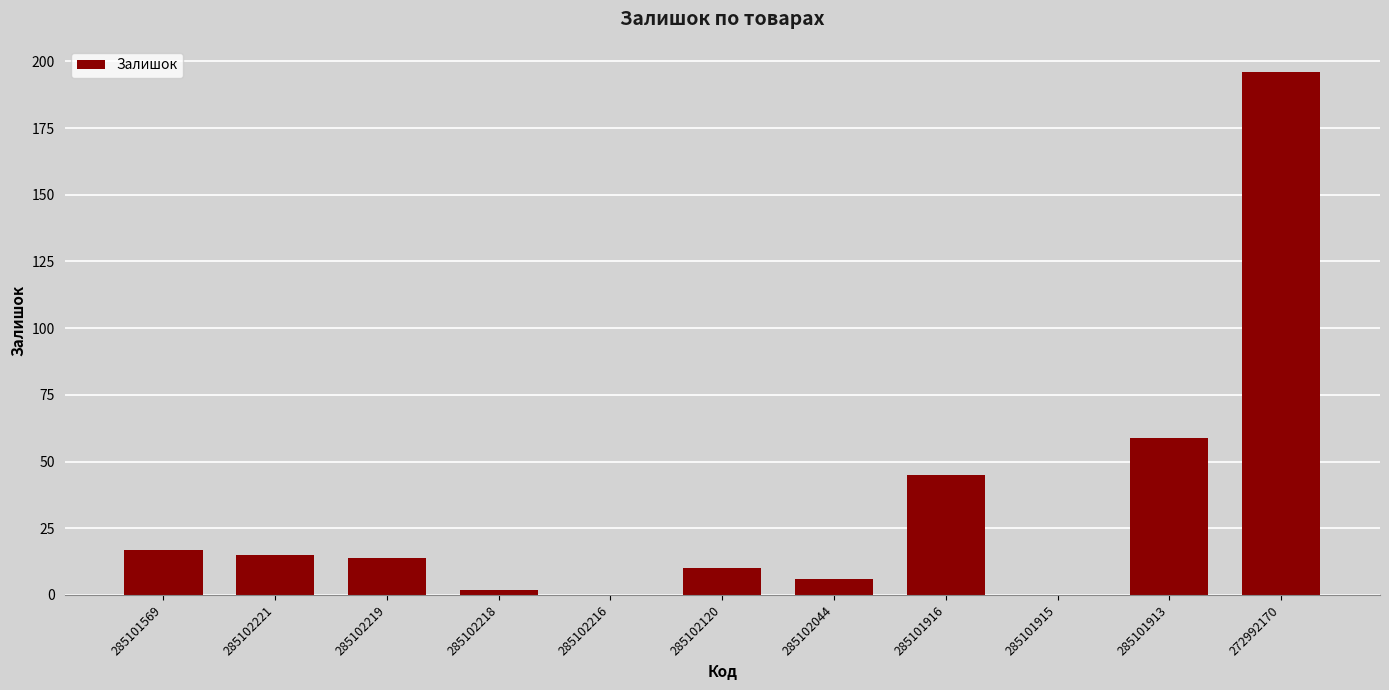

True or false: the data shows -97 at 285102216.

False